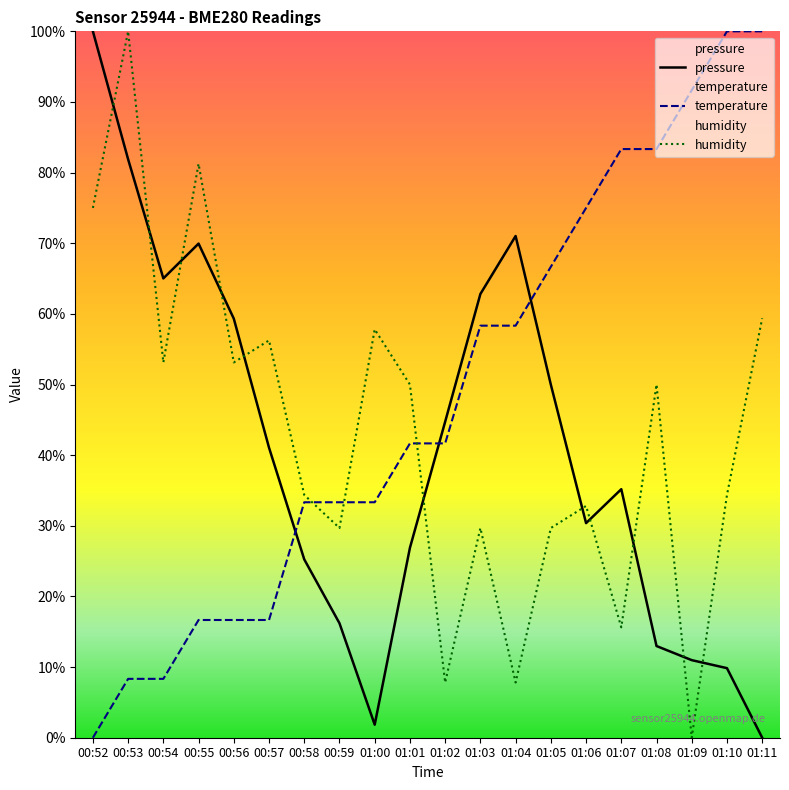

The humidity series shows 15.6 at 01:07. True or false?

True